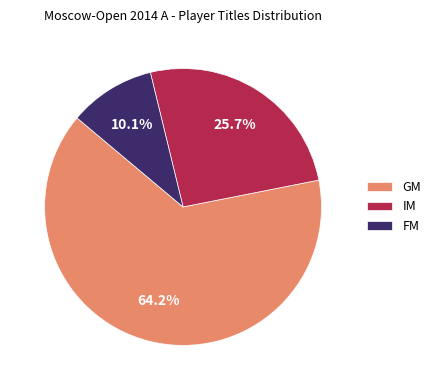

Rank the categories by value from highest to lowest.

GM, IM, FM